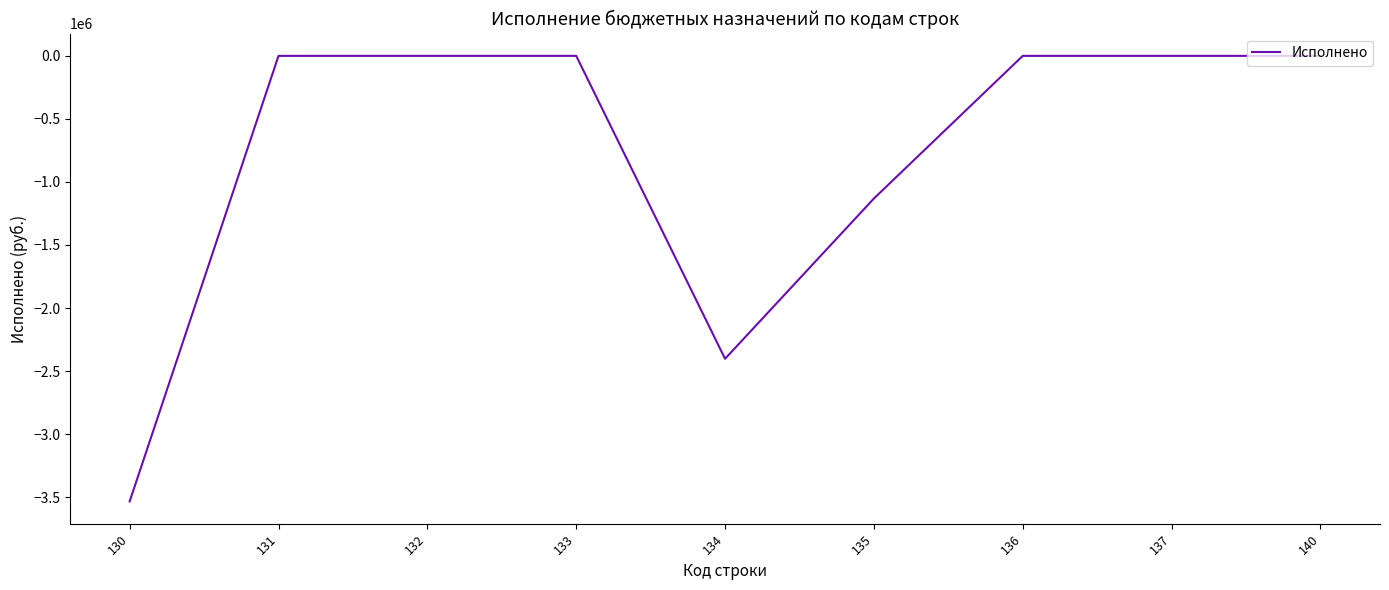

What is the difference between the maximum and minimum values?

3533776.2